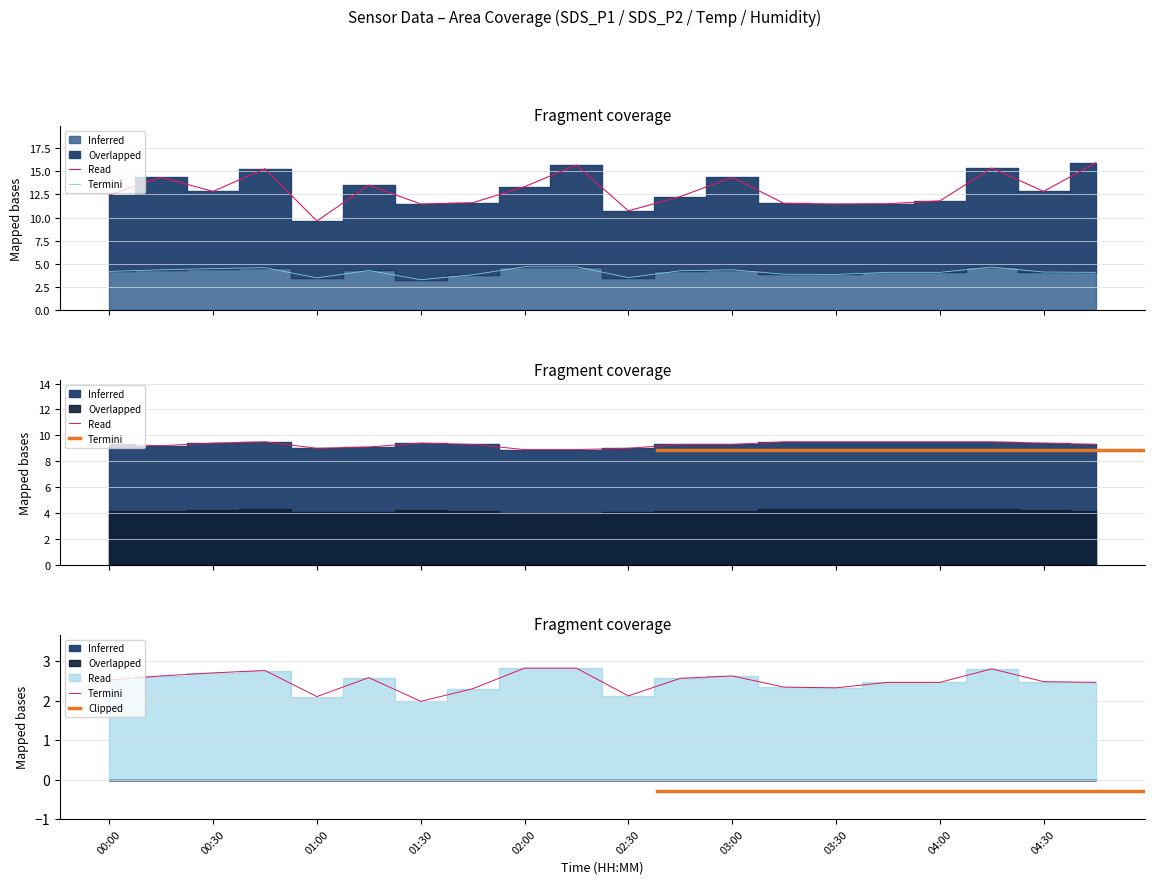

Which has a higher value, 02:45 or 04:00?

02:45